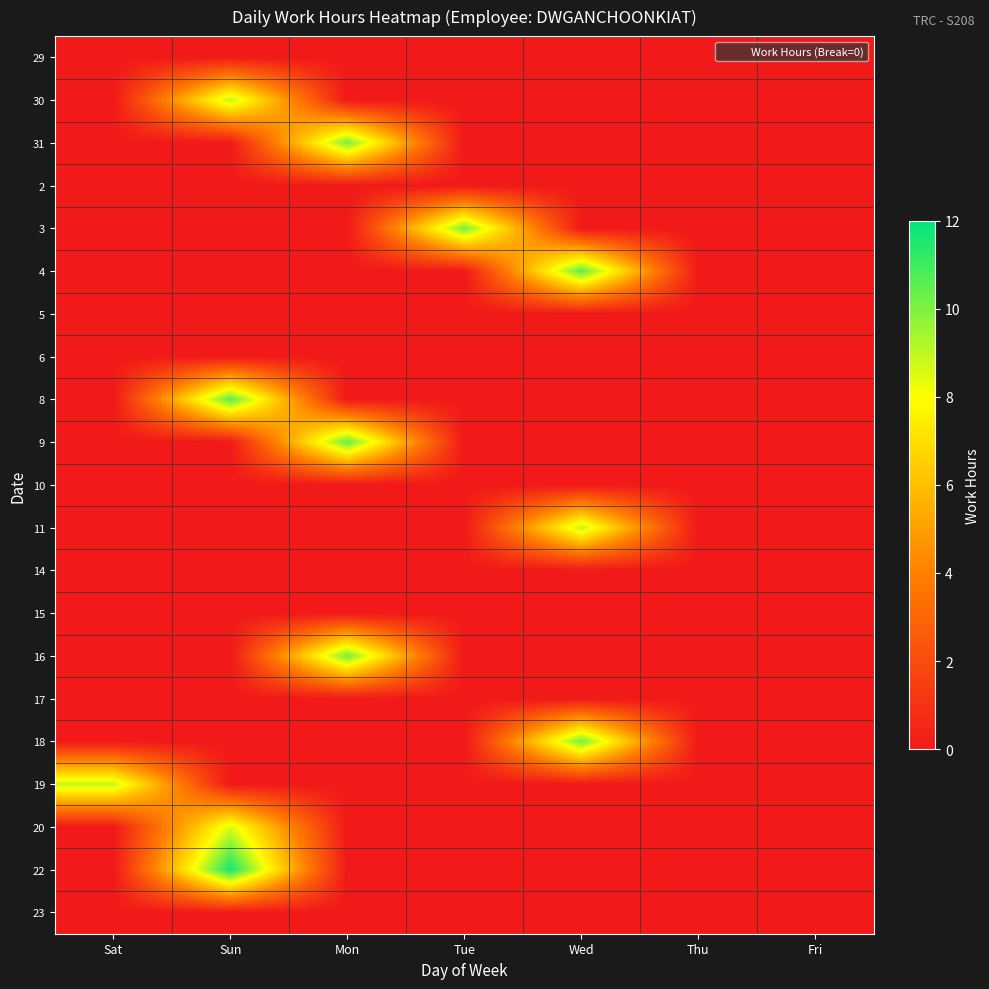

Which label corresponds to the smallest value in the chart?

Sat